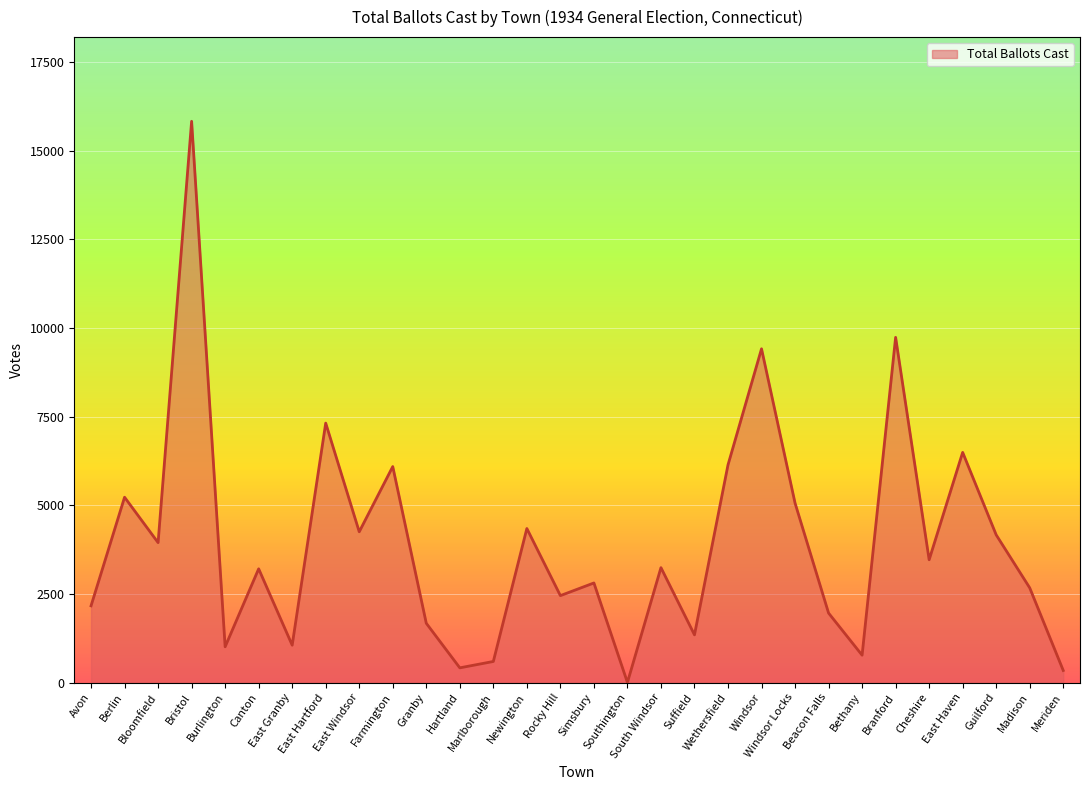

Is it true that the value at Marlborough is 594?

True